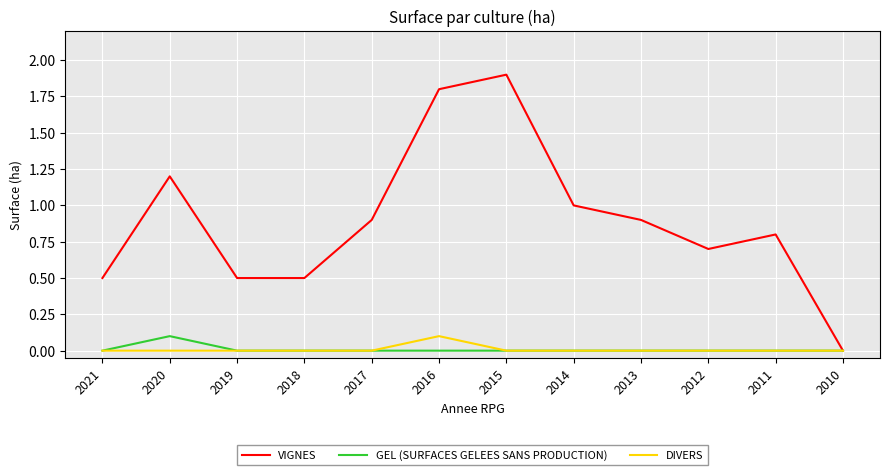

What is the greatest value displayed?

1.9